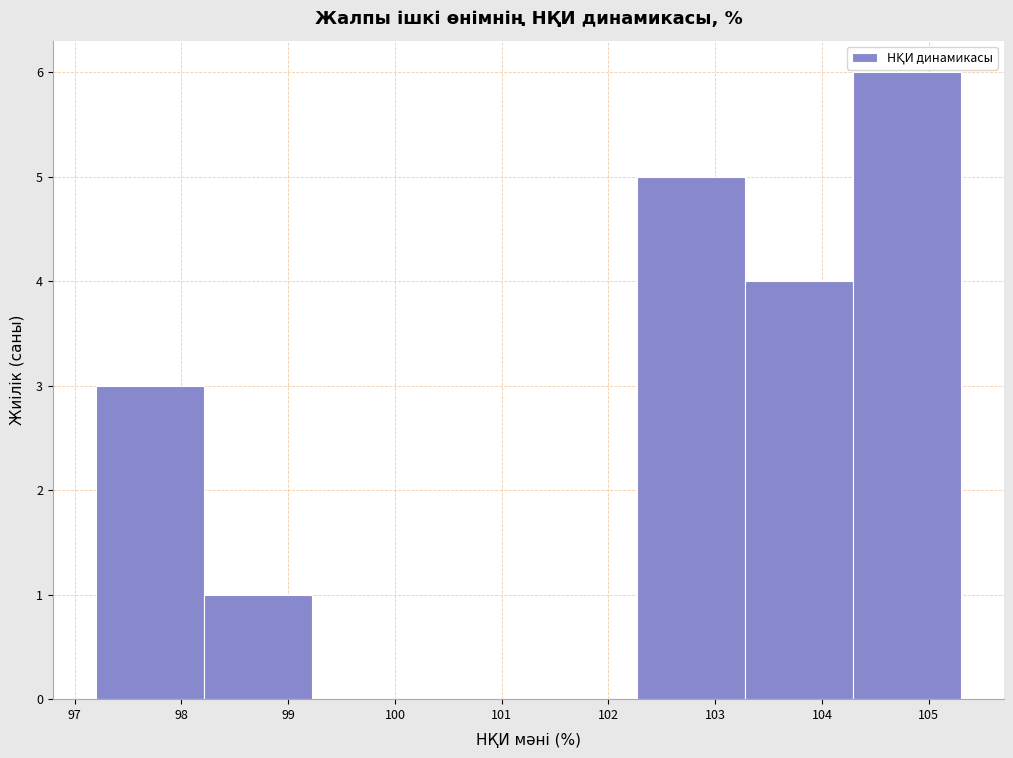

Reading left to right, list every bar in this chart as the range it spans on the x-axis followed by its height. Neither the bar edges nor the heights are printed on the chart, so give them approximately, as read against the axes.

97.2 to 98.2: 3
98.2 to 99.2: 1
99.2 to 100.2: 0
100.2 to 101.3: 0
101.3 to 102.3: 0
102.3 to 103.3: 5
103.3 to 104.3: 4
104.3 to 105.3: 6